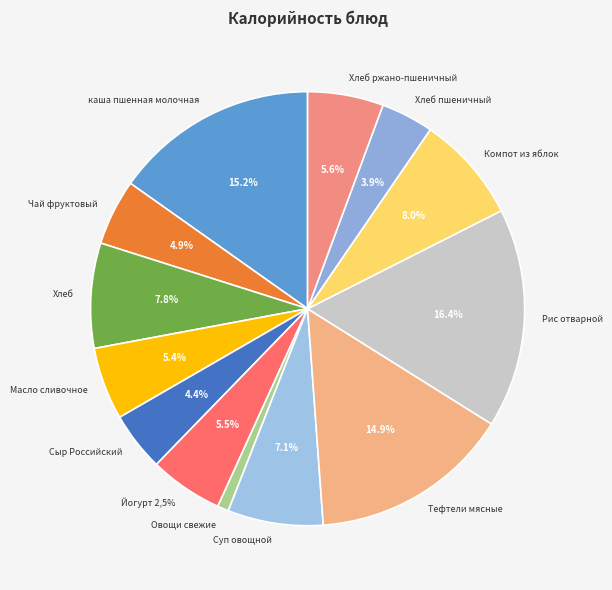

To the nearest percent, what portion does Тефтели мясные represent?

15%